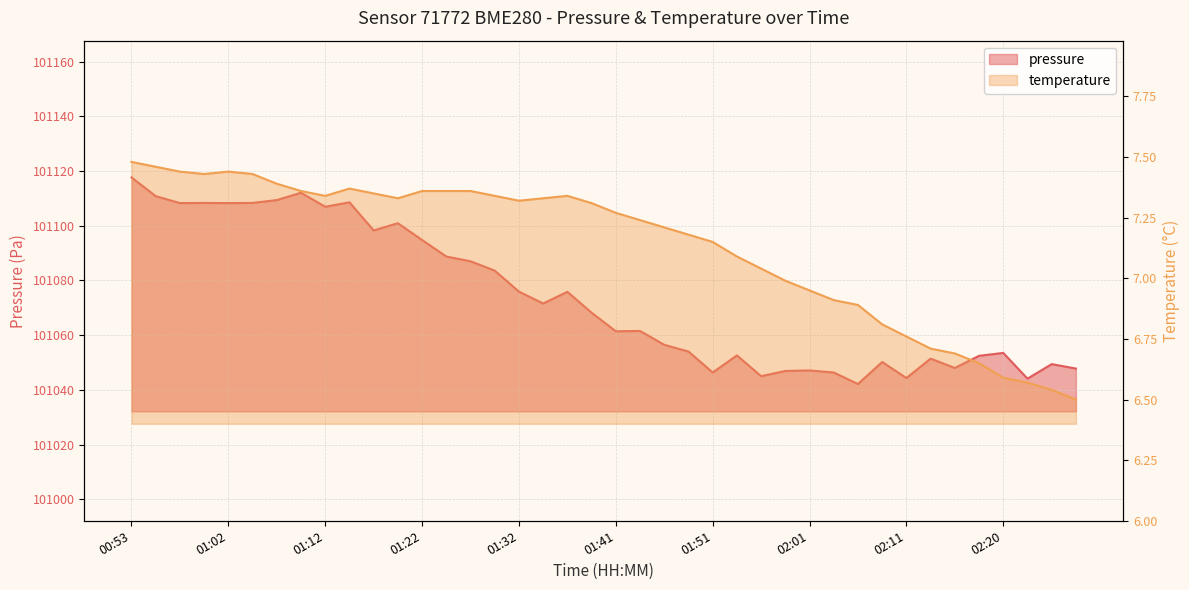

How many lines are shown in the chart?

2